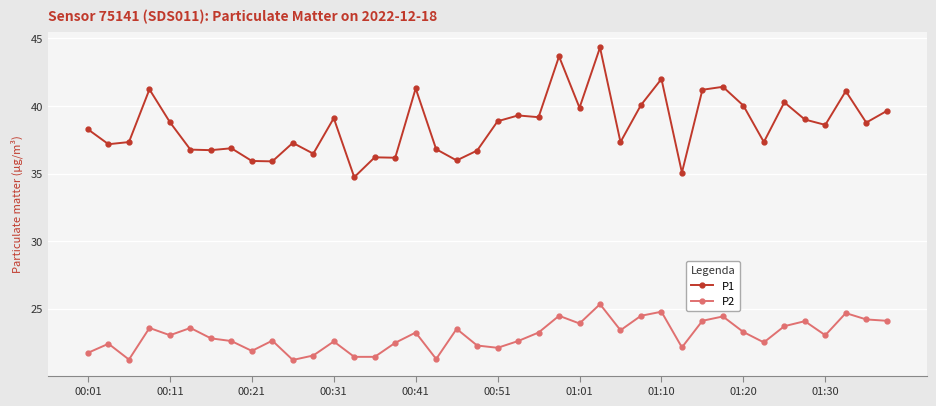

Which series has the largest total across all categories?

P1